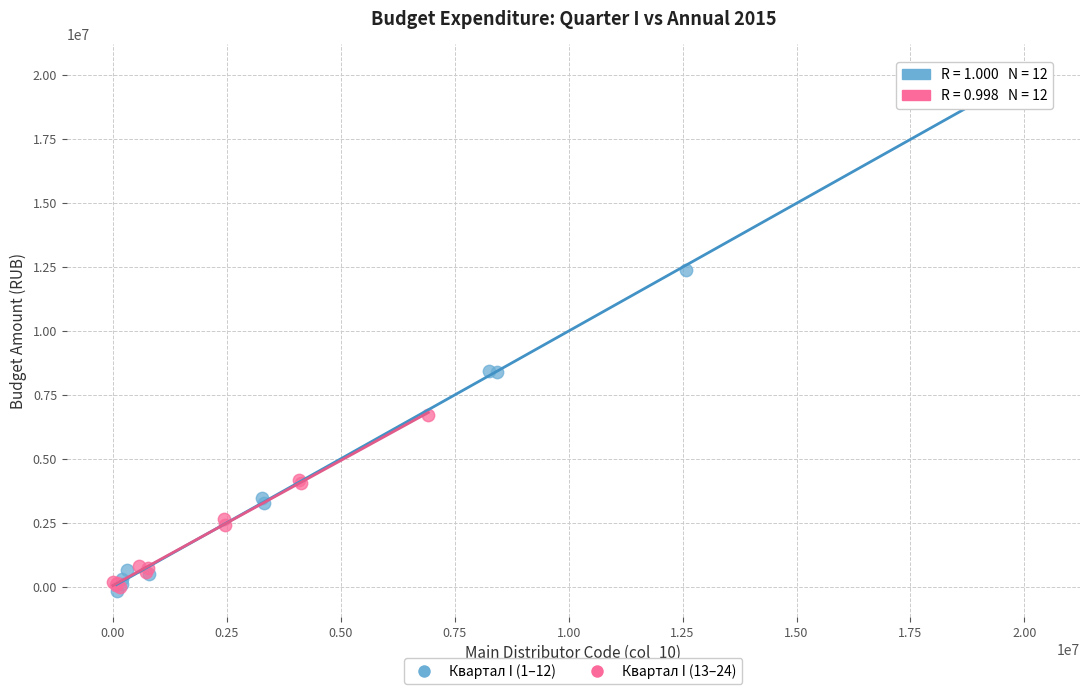

Which series has the widest spread of Y values?

Квартал I (1–12)